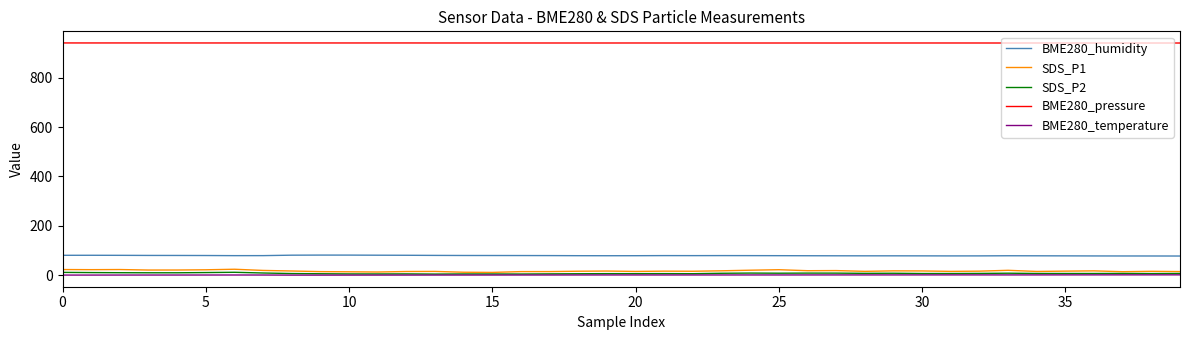

True or false: BME280_humidity and BME280_pressure cross at least once.

False